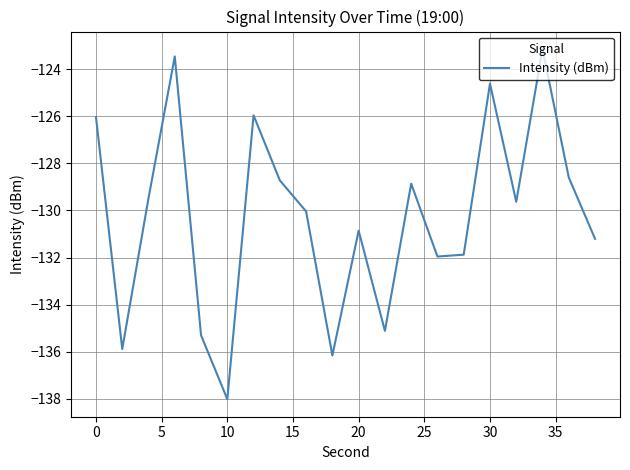

What is the greatest value displayed?

-123.1